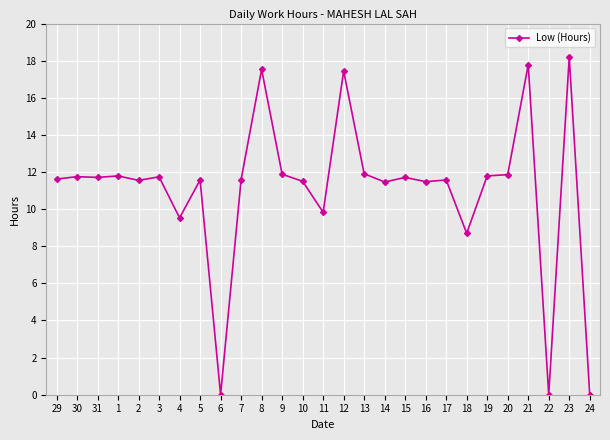

What is the change in value from 8 to 15?

-5.8